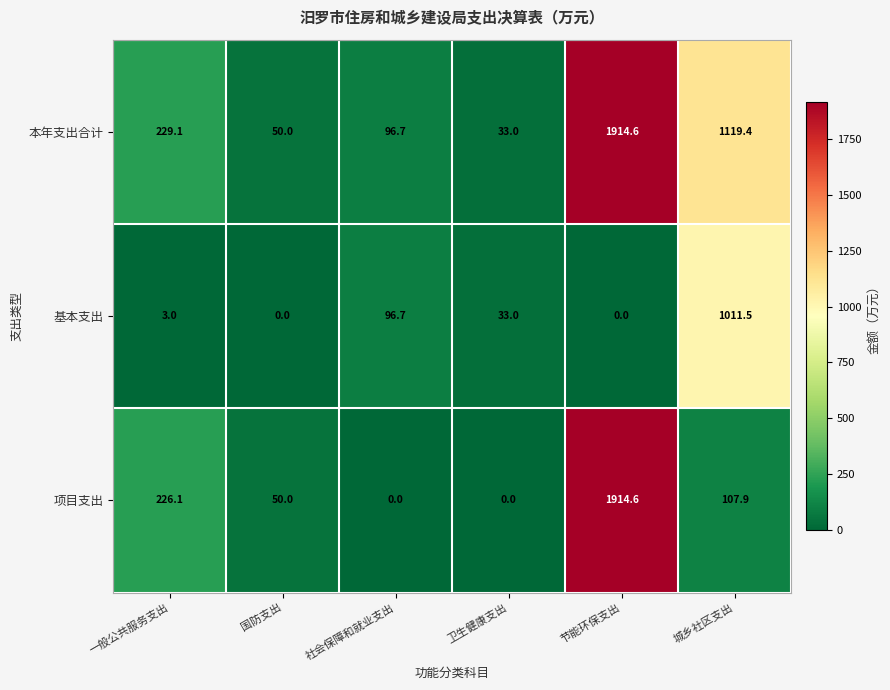

List the series in order of their overall mean, lowest first.

基本支出, 项目支出, 本年支出合计